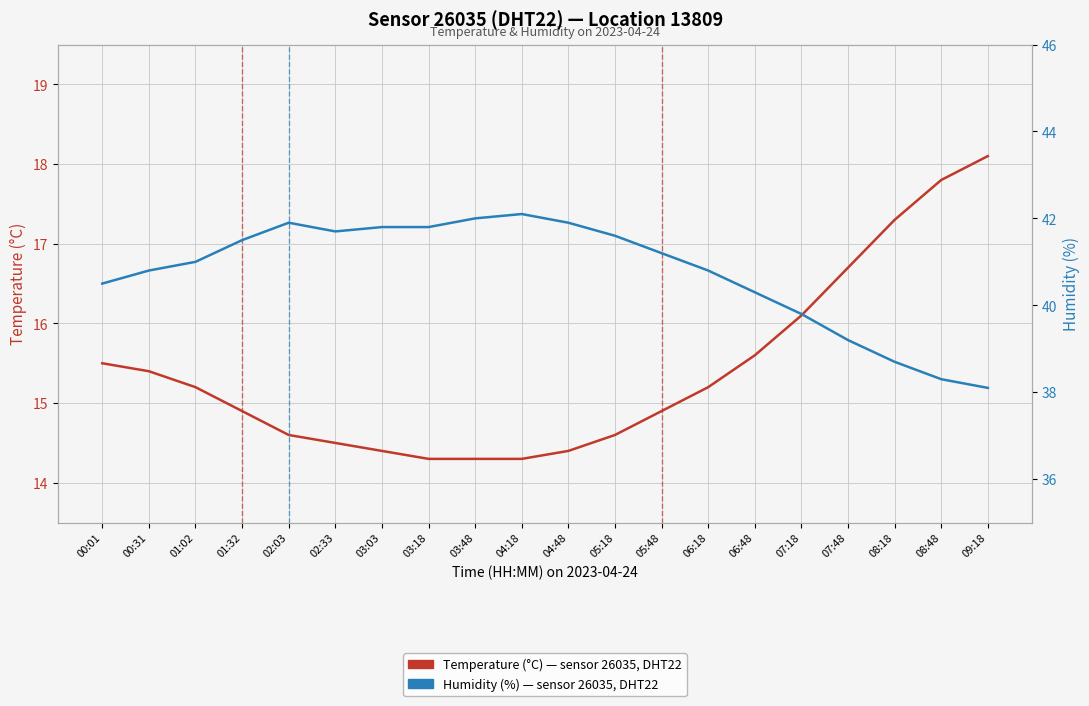

What are all the series names shown in the legend?

Temperature (°C), Humidity (%)